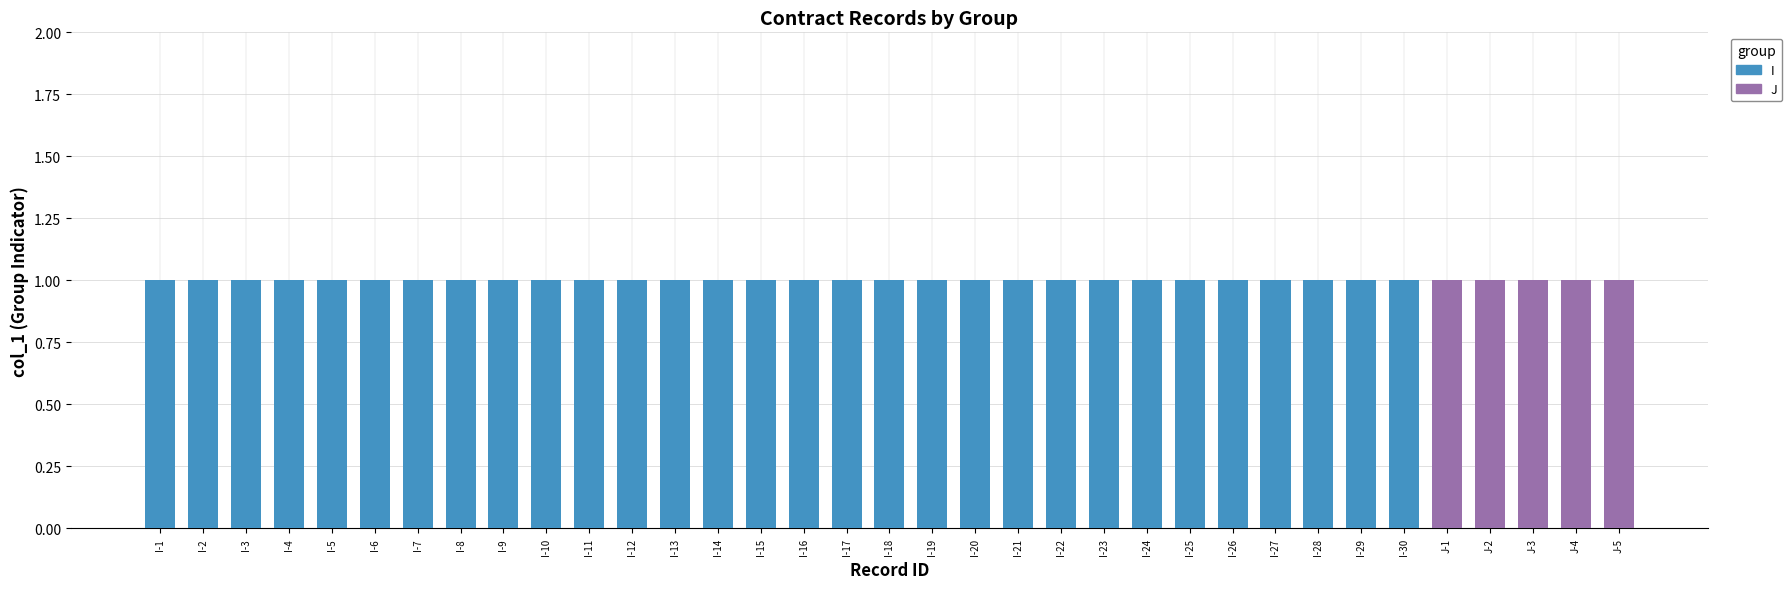

Where is I nearest to the value 0?

J-1